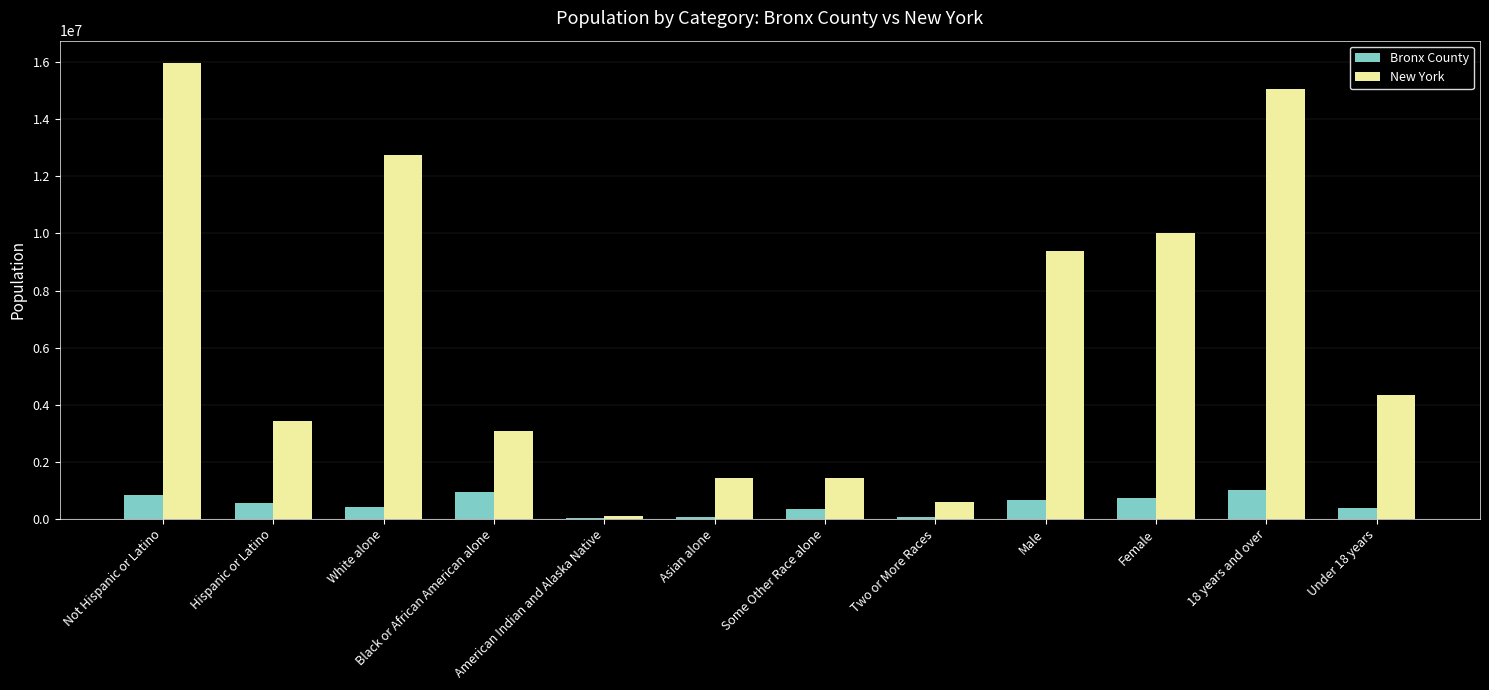

Is it true that Bronx County equals 930505 at Black or African American alone?

True